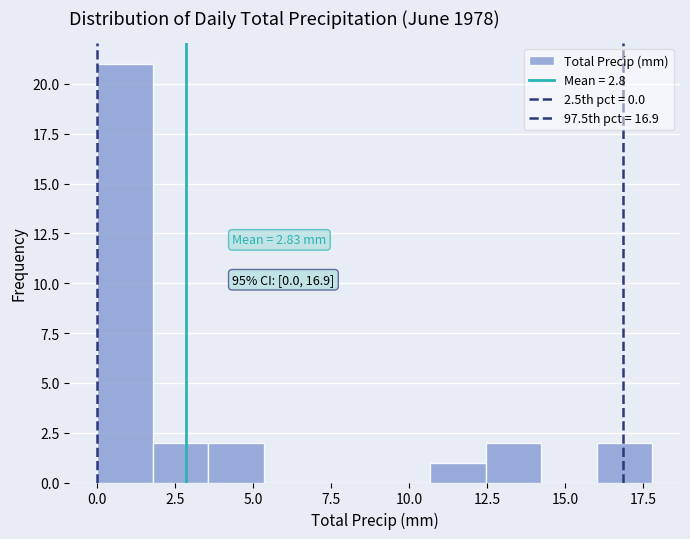

Read against the x-axis, roughly where is the centre of the tallest bar?

1.0